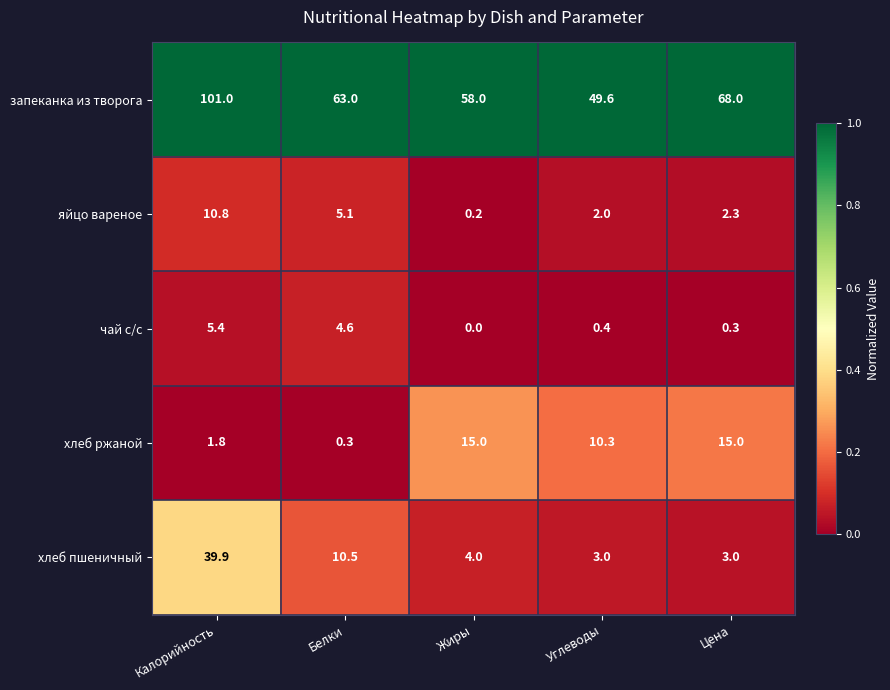

The запеканка из творога series shows 63.0 at Белки. True or false?

True